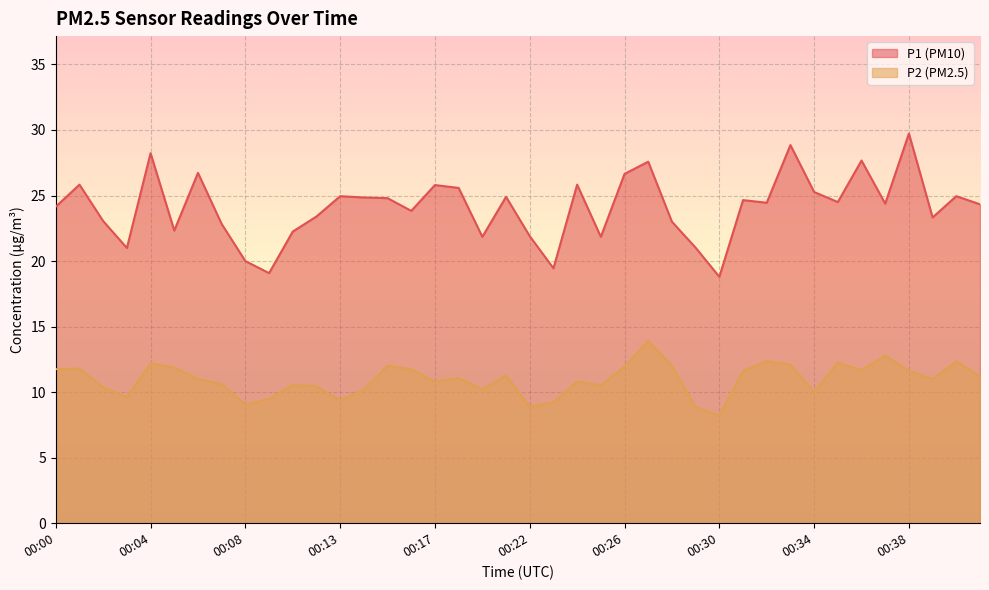

True or false: P1 and P2 intersect in this chart.

False